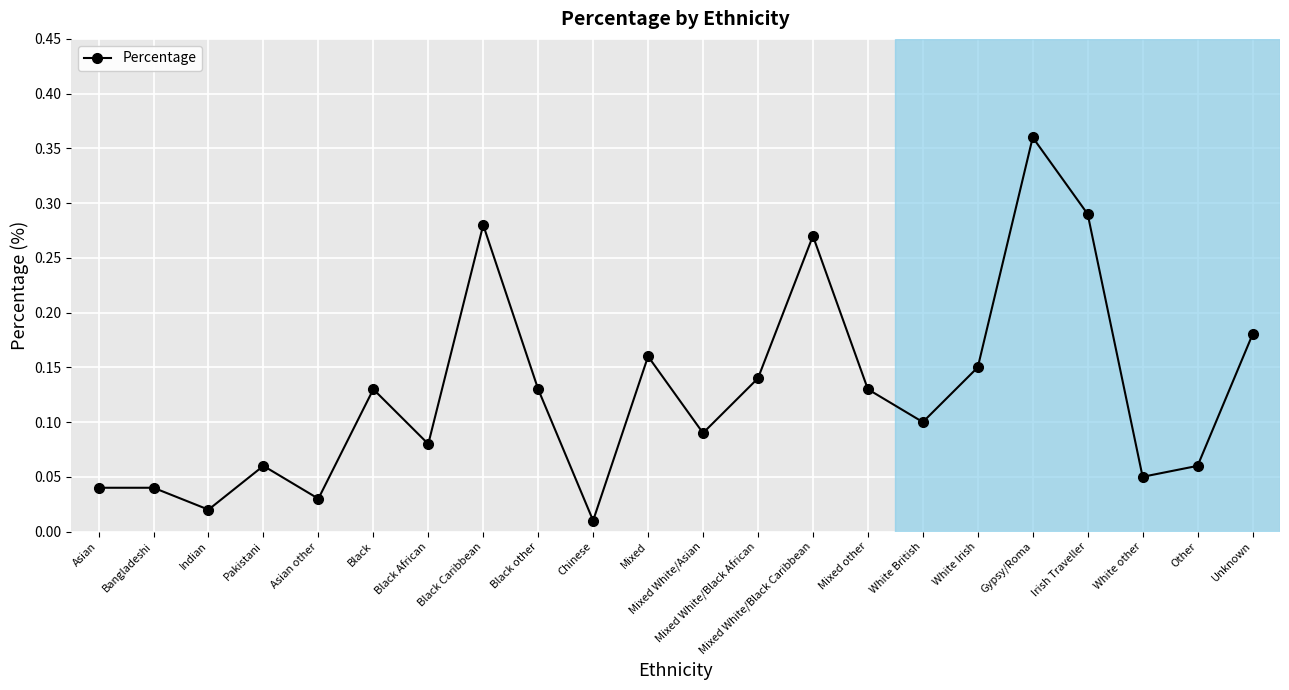

True or false: the data shows 0.1 at White other.

True